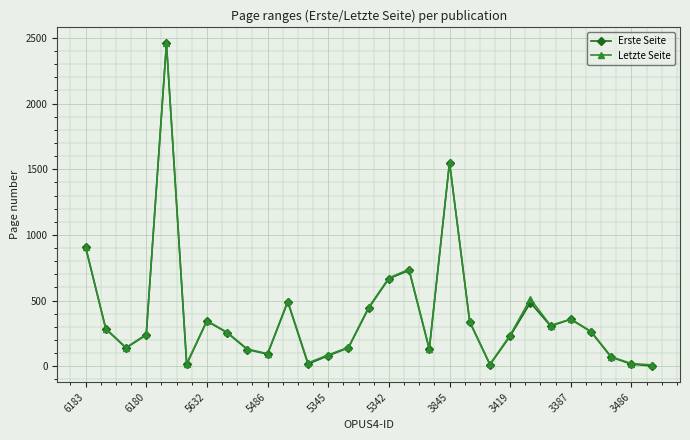

What is the difference between the second highest and minimum values in the Letzte Seite series?

1542